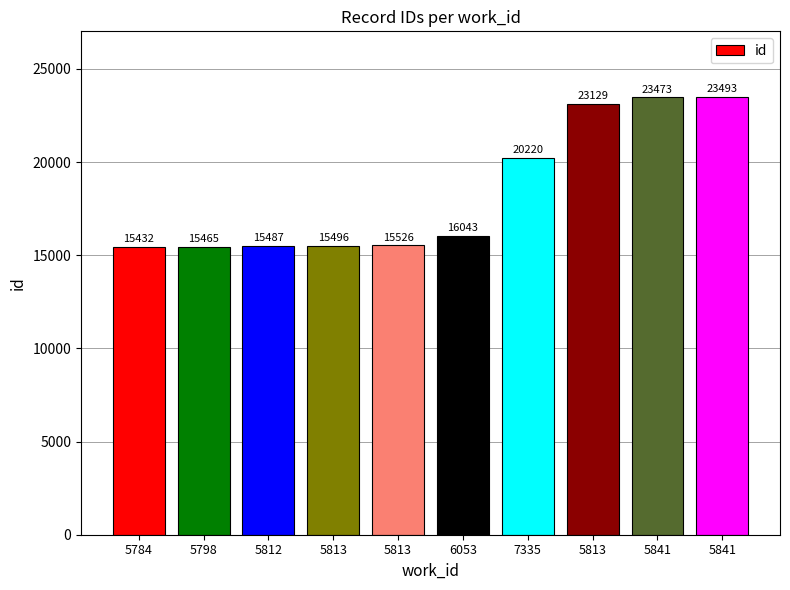

What is the label of the 8th bar from the right?

5812